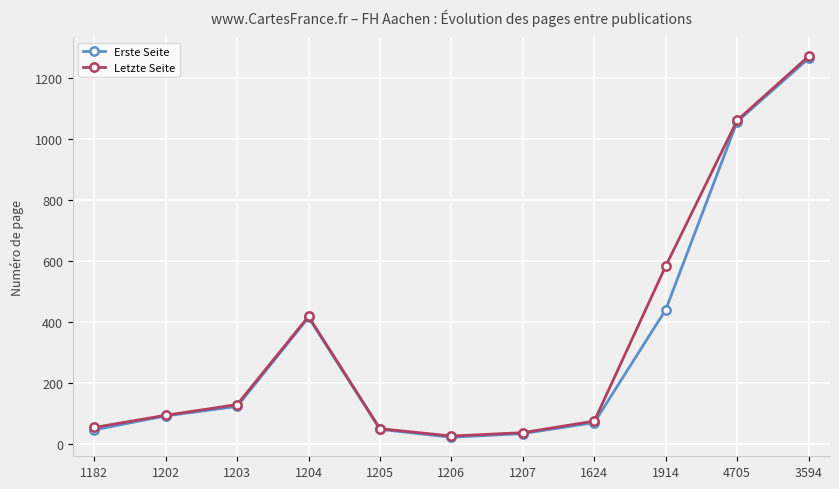

What is the total value across all series at 4705?

2116